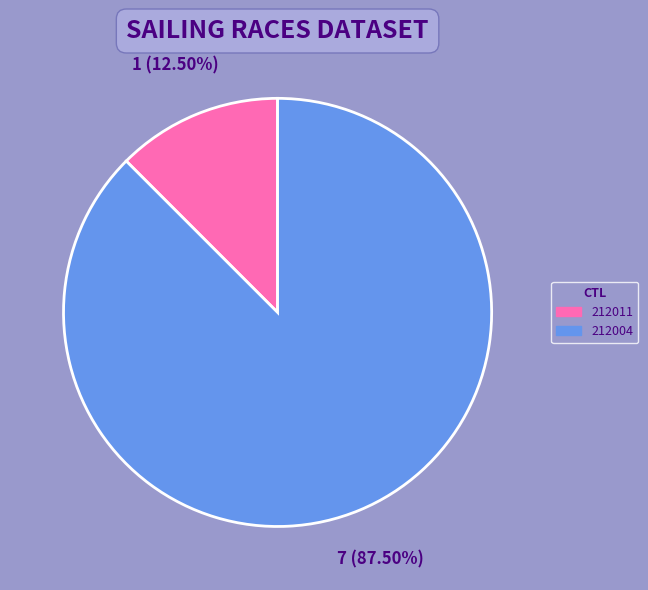

To the nearest percent, what is the combined percentage of 212011 and 212004?

100%